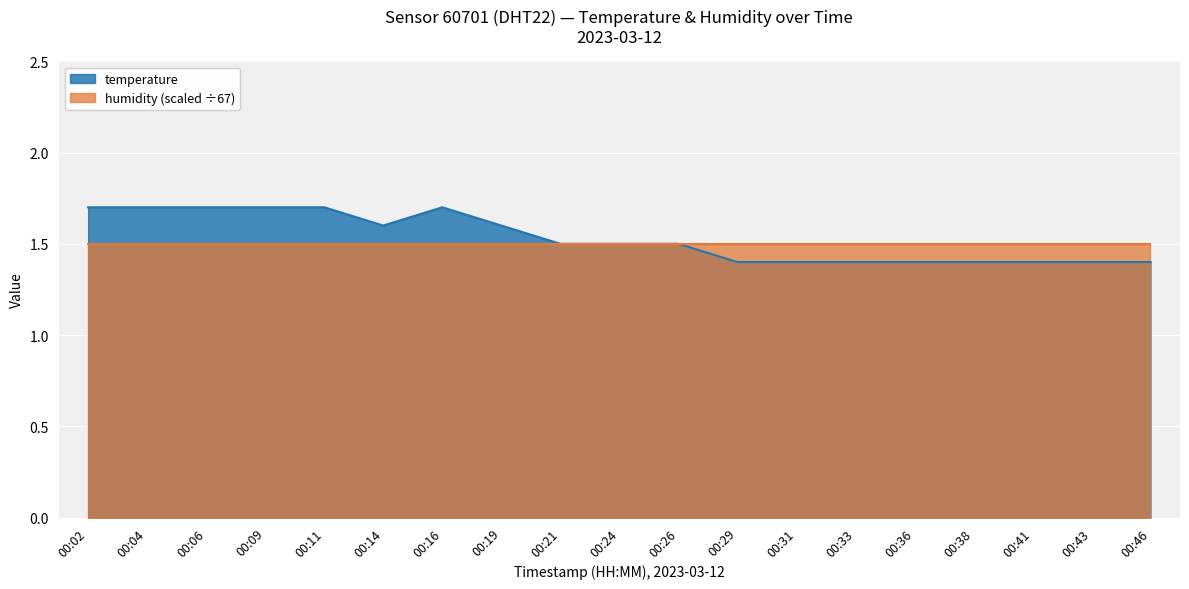

What is the value of the 1st point from the left?

1.7